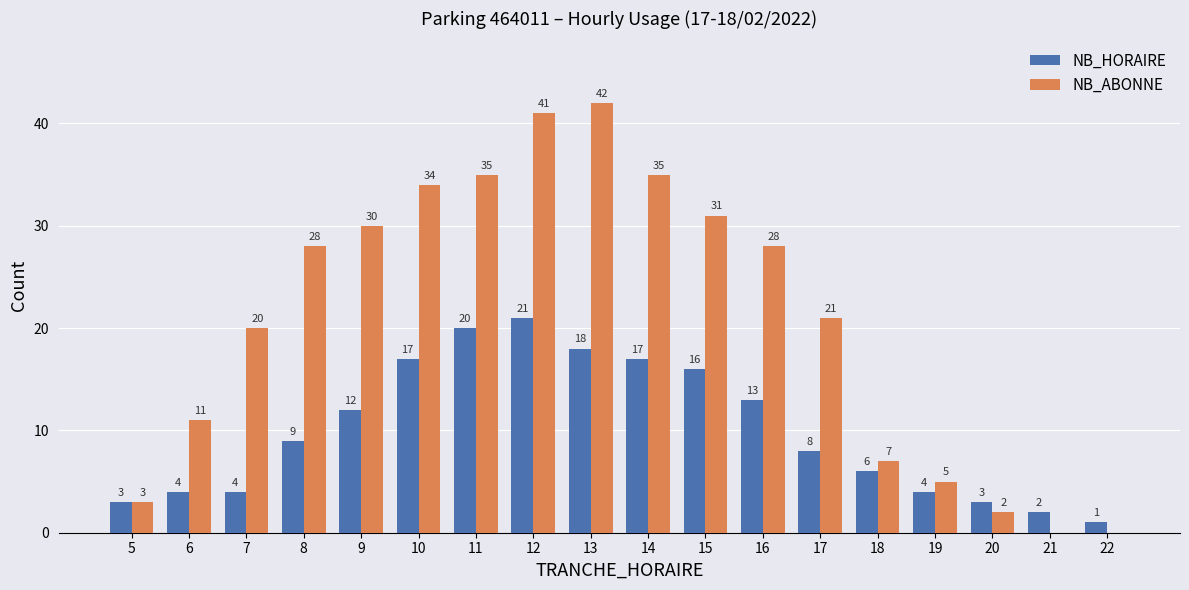

What is the sum of all NB_HORAIRE values?

178